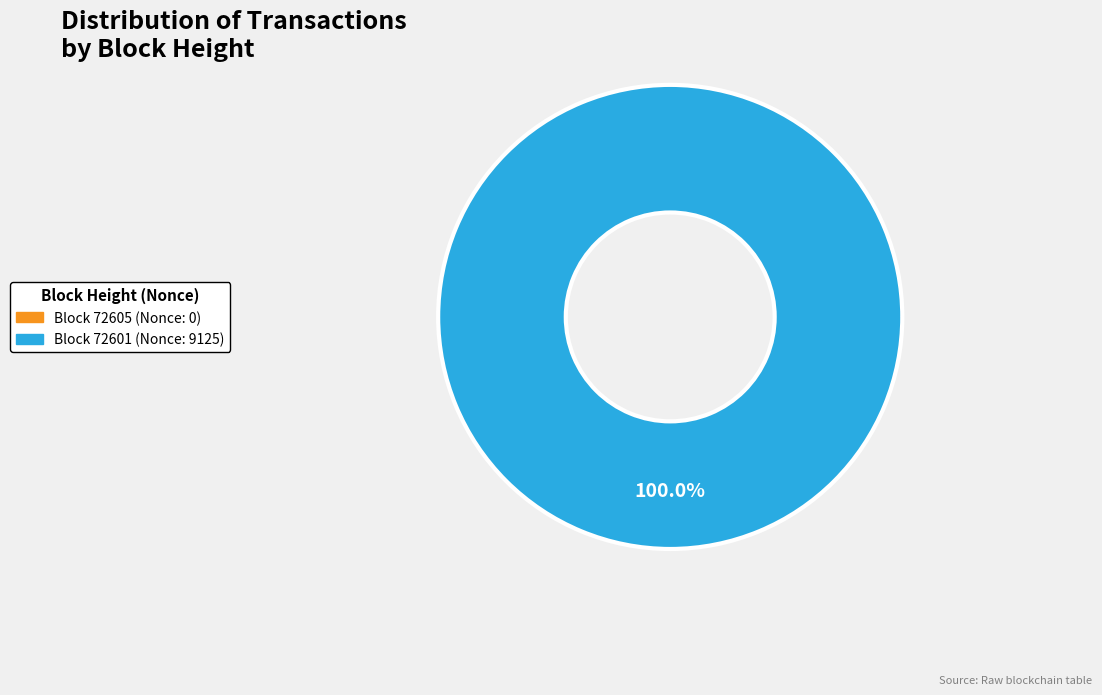

What is the total percentage of 72605 and 72601?

100.0%